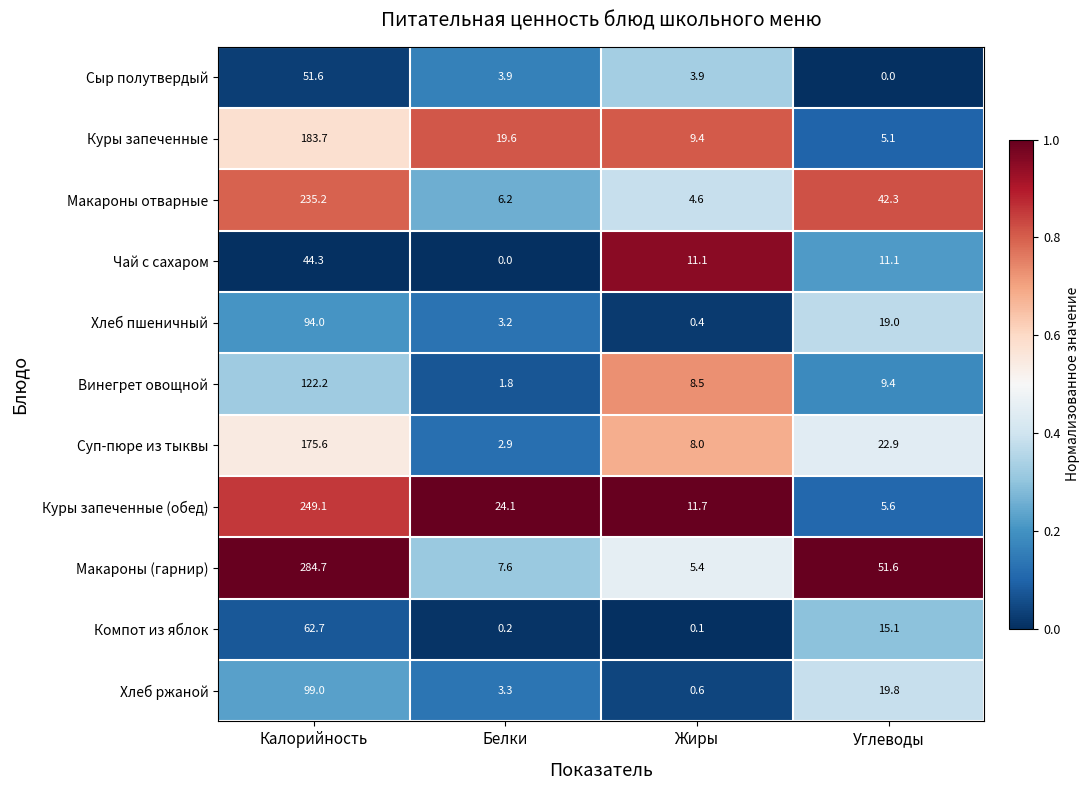

What is the approximate value of Суп-пюре из тыквы at Жиры?

8.0